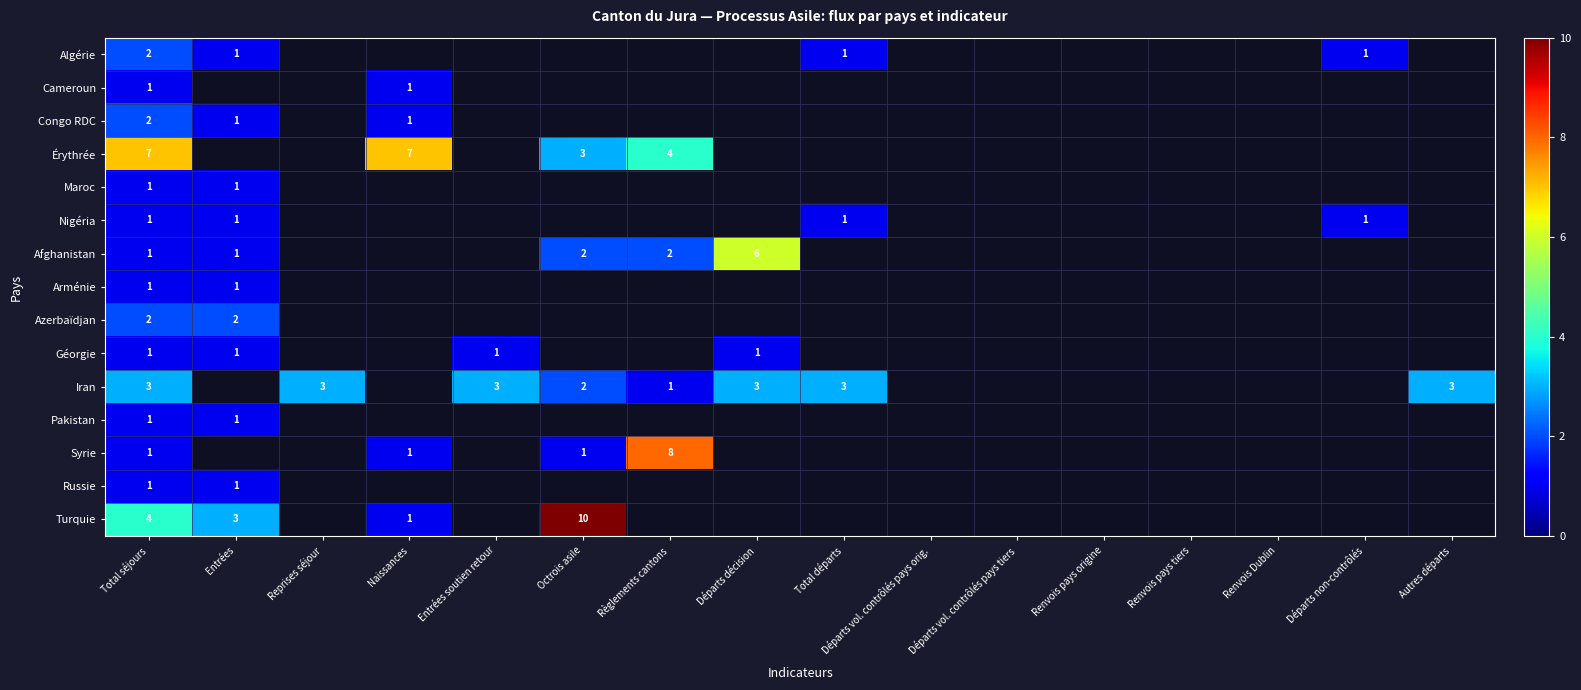

Which category has the lowest value across all series?

Entrées